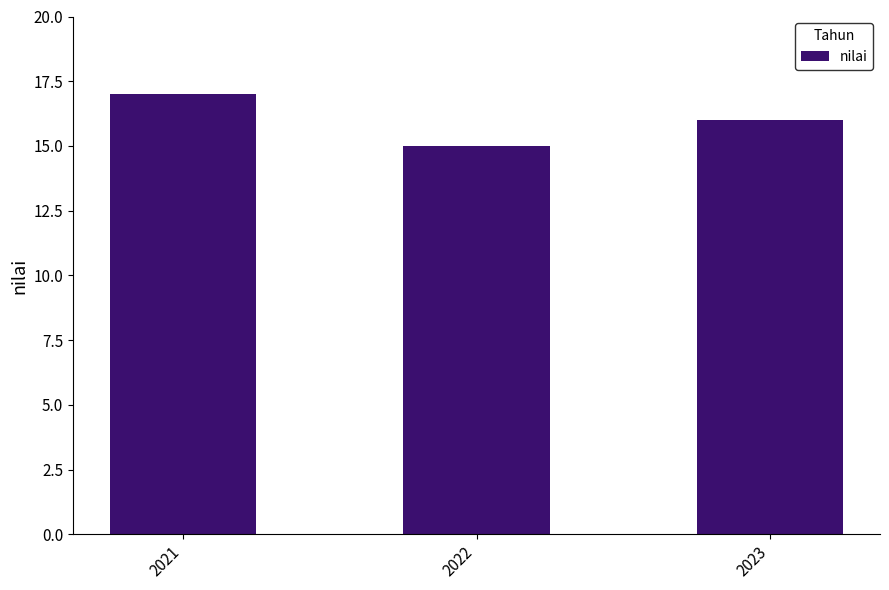

Between 2023 and 2021, which is larger?

2021